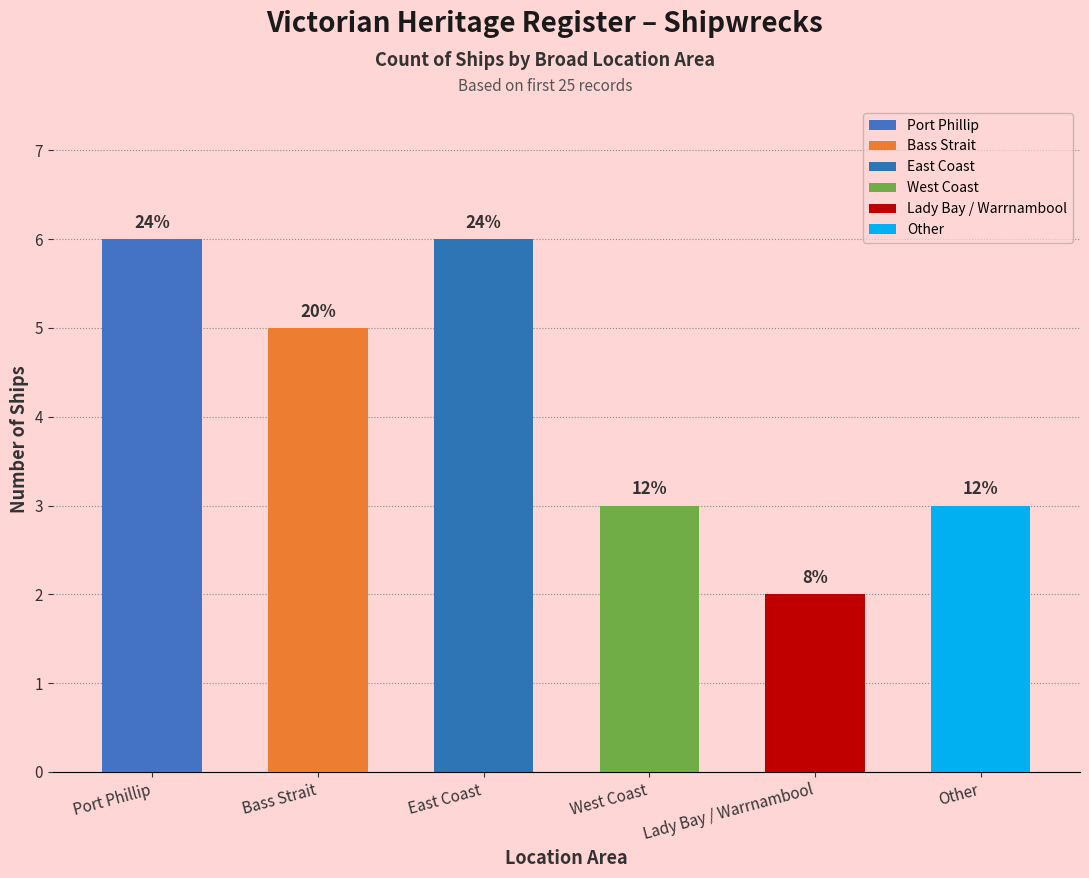

How many data points does each series have?

6